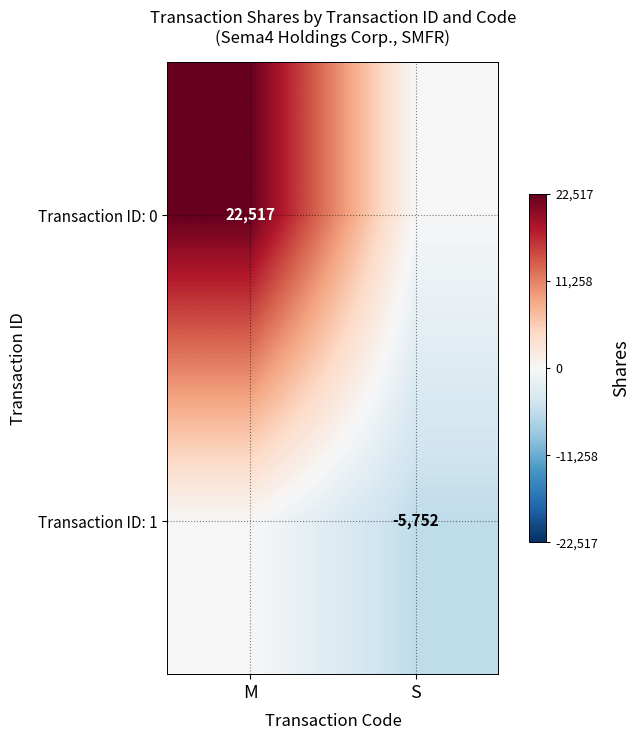

The Transaction ID: 0 series shows 22517 at M. True or false?

True